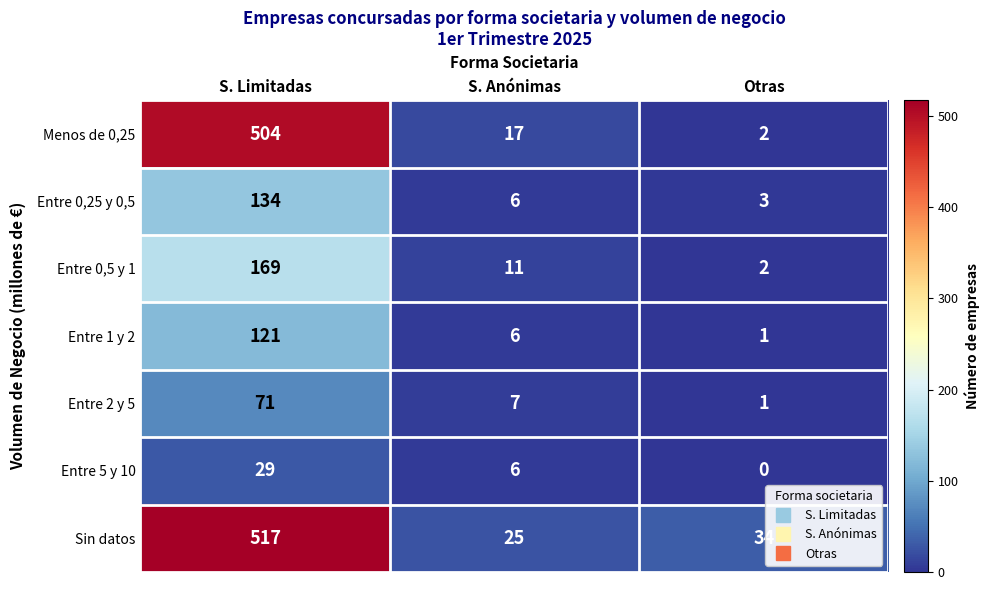

What is the difference between the Entre 5 y 10 values at Otras and S. Anónimas?

6